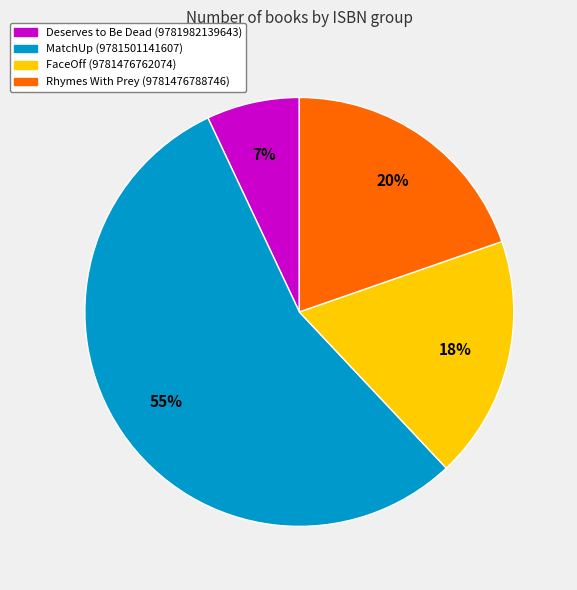

Does any single category account for the majority?

Yes